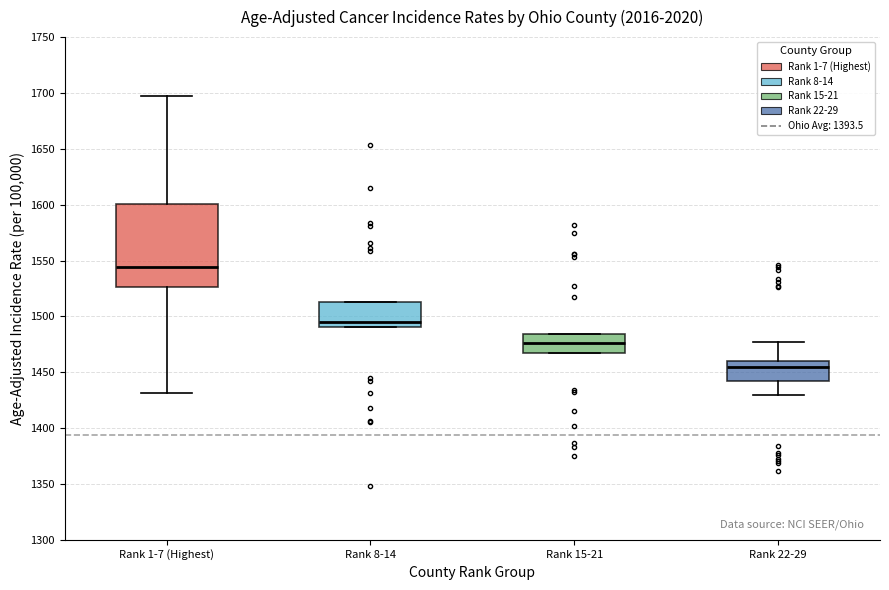

Comparing the boxes themselves (not the whiskers), which one is the tallest?

Rank 1-7 (Highest)